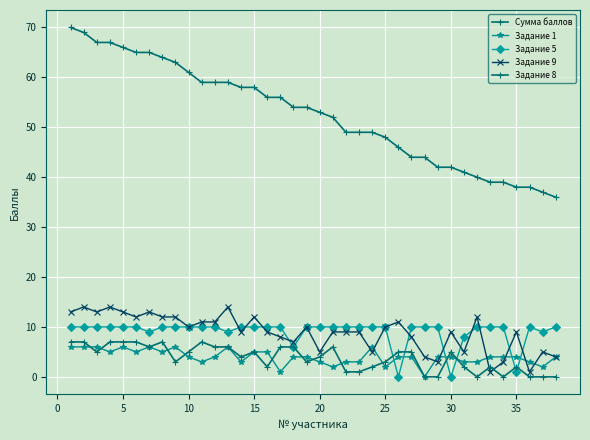

How many data points does each series have?

38